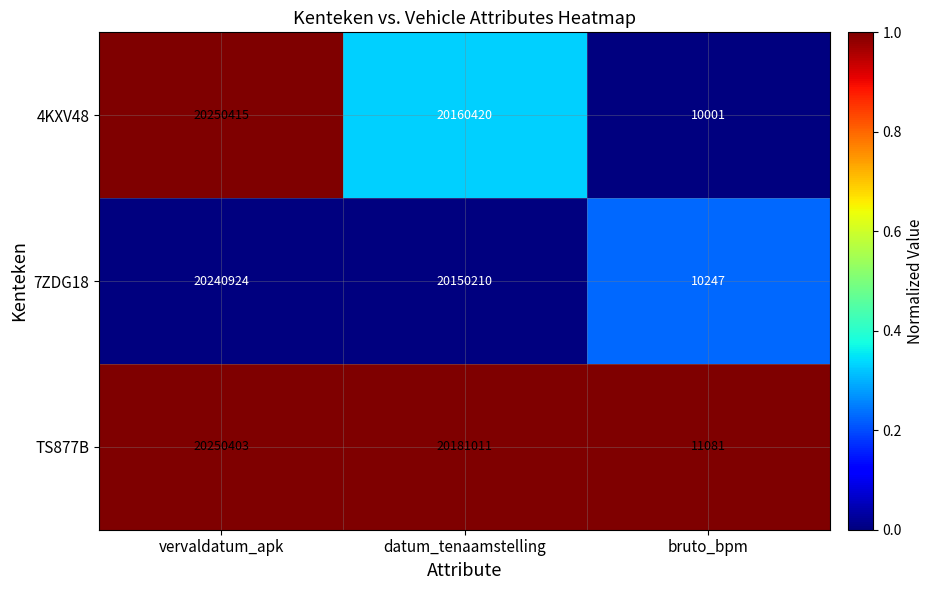

Rank the series at datum_tenaamstelling from highest to lowest value.

TS877B, 4KXV48, 7ZDG18